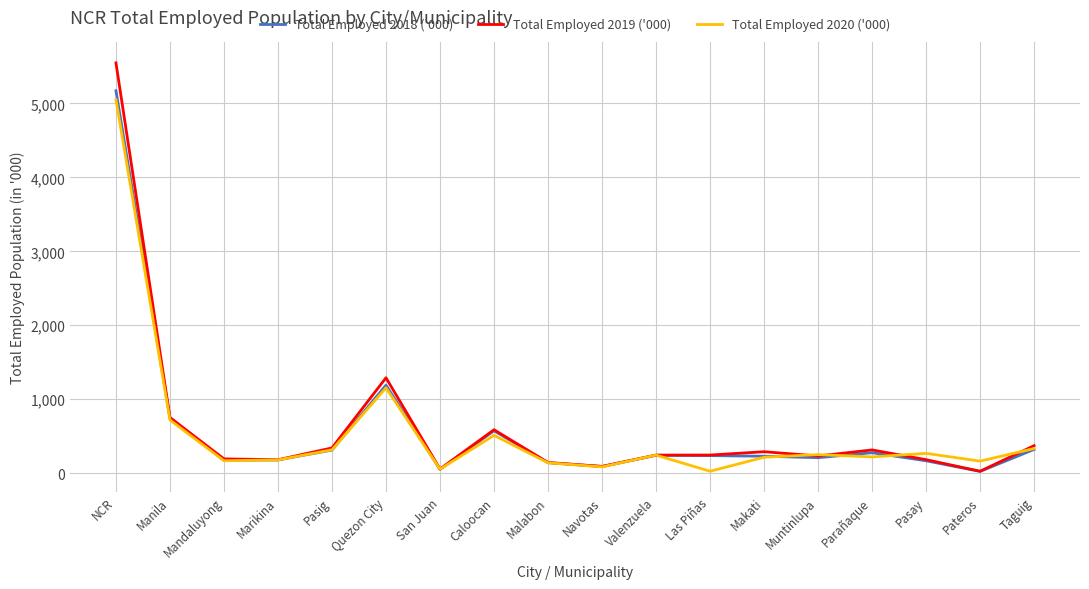

At how many categories does at least one series exceed 5425?

1